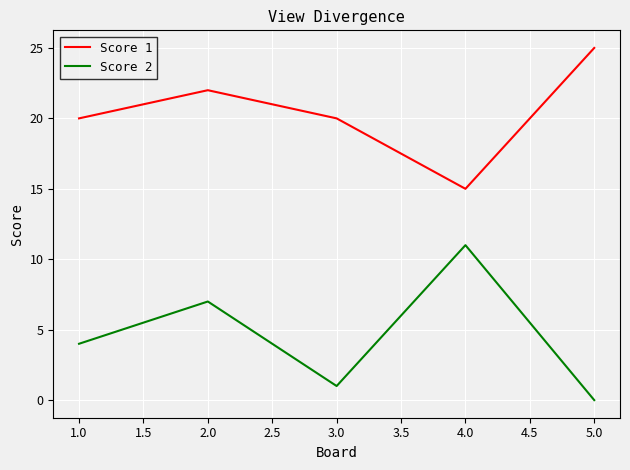

What position from the left is 1.0?

1